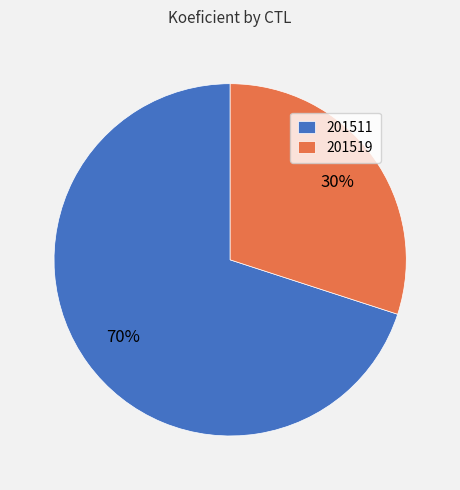

Approximately how many times larger is the value at 201511 compared to 201519?

2.3